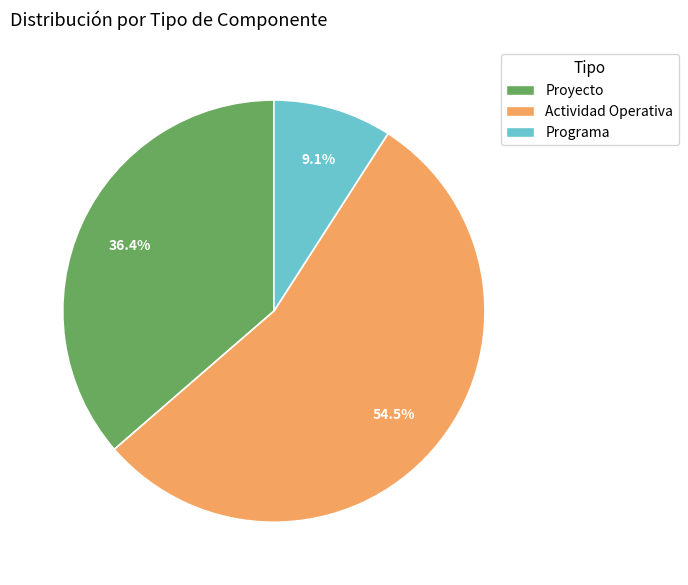

What is the ratio of the value at Proyecto to the value at Programa?

4.0